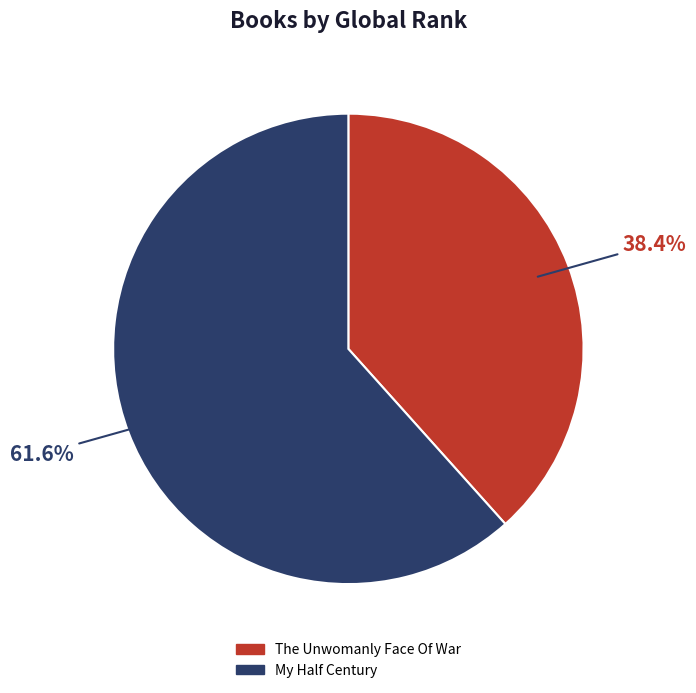

Rank the categories by value from lowest to highest.

The Unwomanly Face Of War, My Half Century